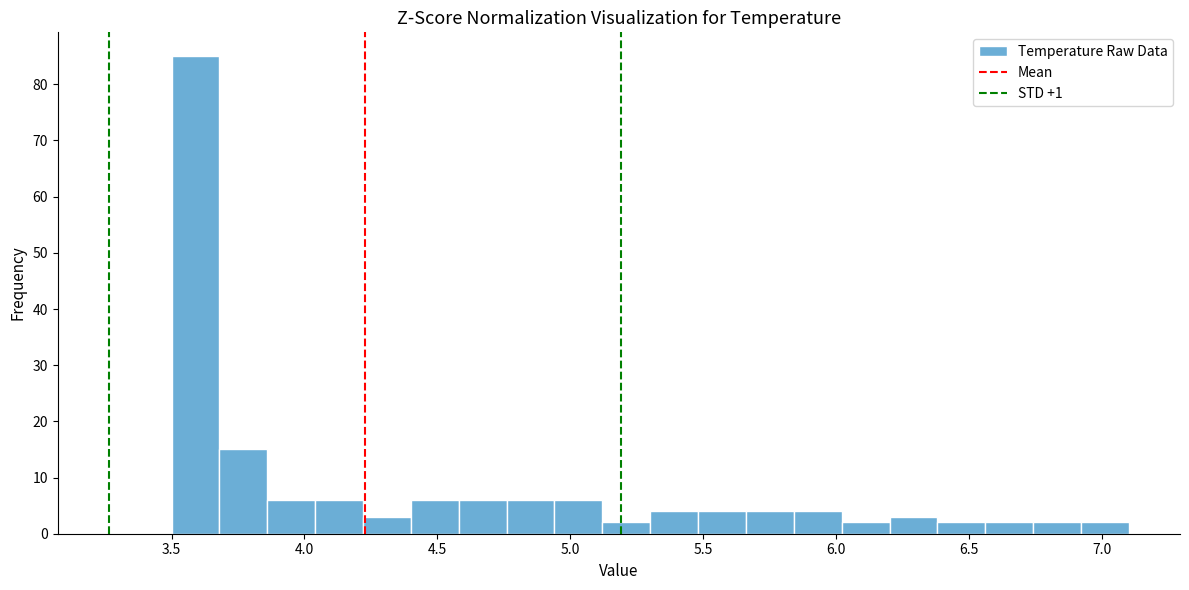

Around what value on the x-axis is the tallest bar? Give the approximate position of its centre, as read against the axis.

3.60